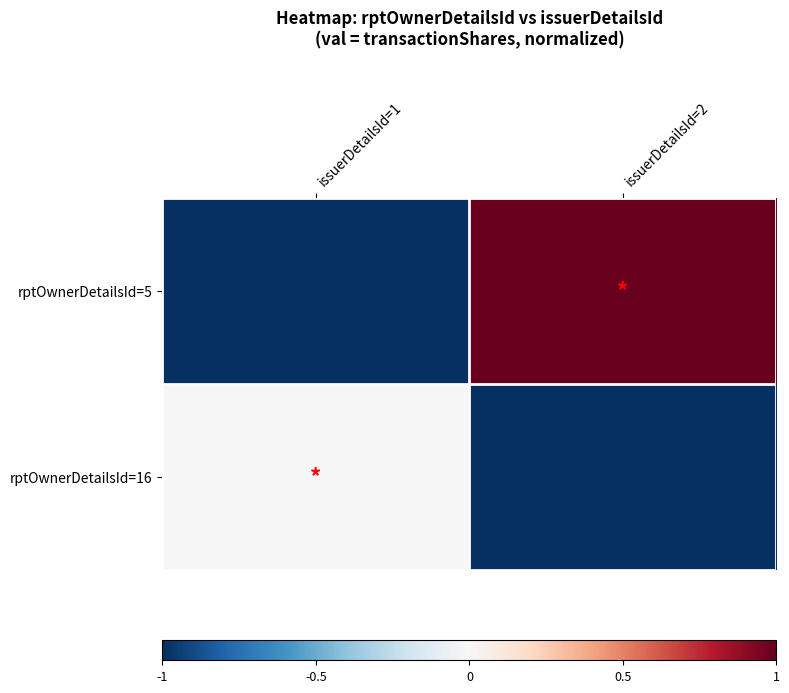

Which label corresponds to the largest value in the chart?

issuerDetailsId=2